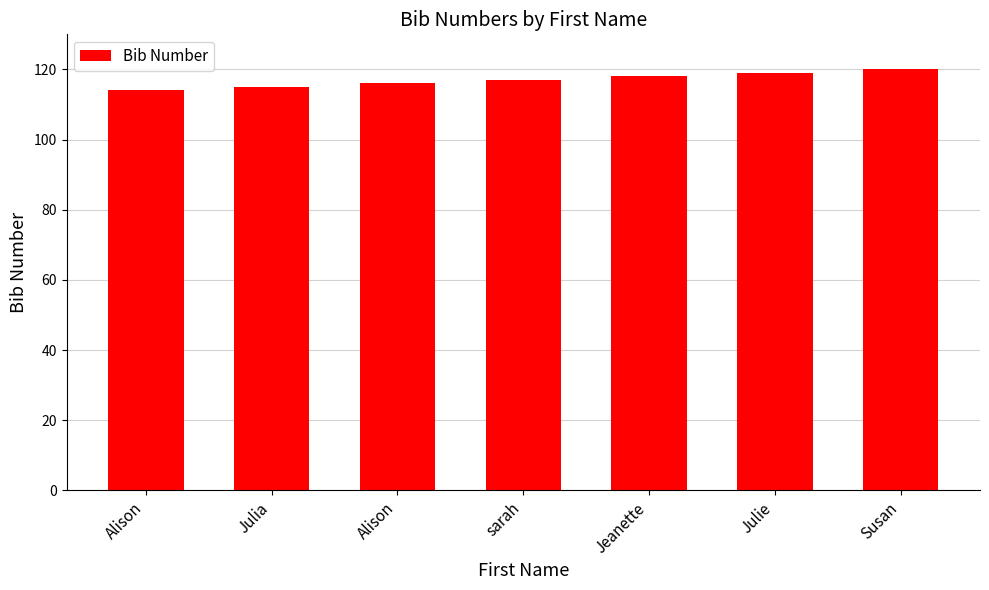

Rank the categories by value from lowest to highest.

Alison, Julia, Alison, sarah, Jeanette, Julie, Susan